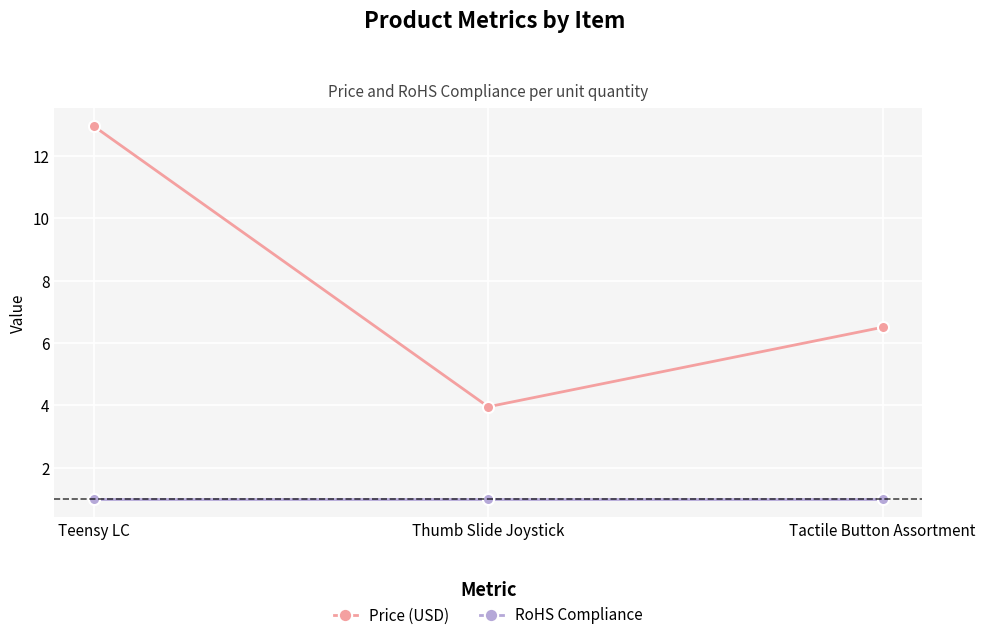

Rank the categories by Price (USD) value from lowest to highest.

Thumb Slide Joystick, Tactile Button Assortment, Teensy LC